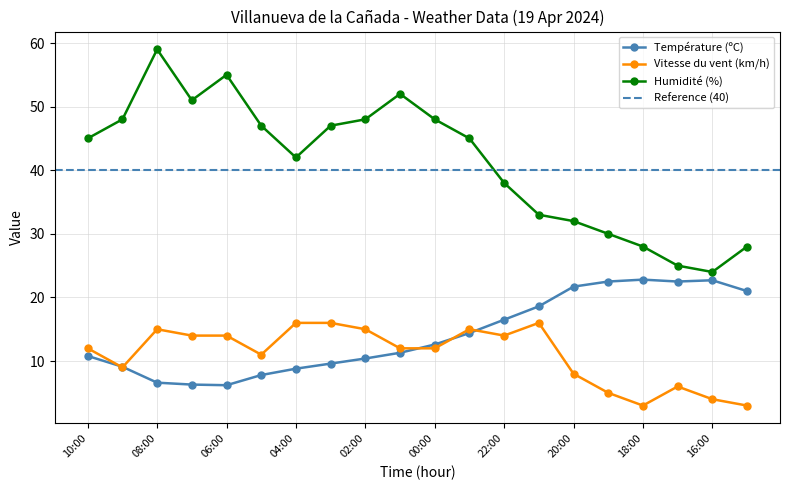

Reading left to right, what are all the values shown in this chart?

Température (ºC): 10.8	9.1	6.6	6.3	6.2	7.8	8.8	9.6	10.4	11.3	12.6	14.4	16.5	18.6	21.7	22.5	22.8	22.5	22.7	21.0
Vitesse du vent (km/h): 12.0	9.0	15.0	14.0	14.0	11.0	16.0	16.0	15.0	12.0	12.0	15.0	14.0	16.0	8.0	5.0	3.0	6.0	4.0	3.0
Humidité (%): 45.0	48.0	59.0	51.0	55.0	47.0	42.0	47.0	48.0	52.0	48.0	45.0	38.0	33.0	32.0	30.0	28.0	25.0	24.0	28.0